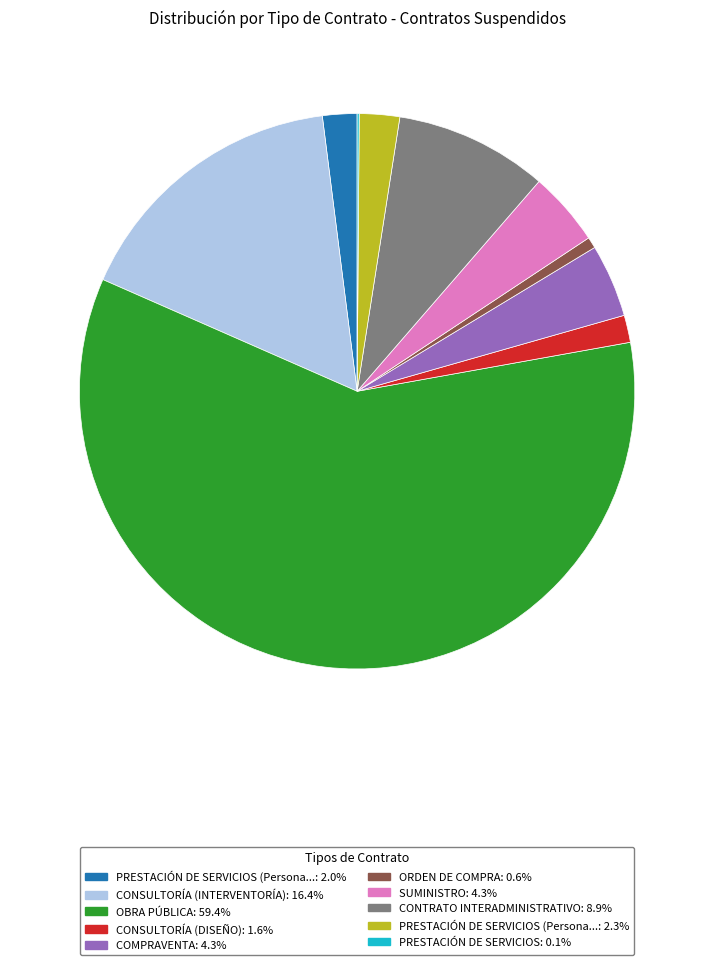

Does any single category account for the majority?

Yes